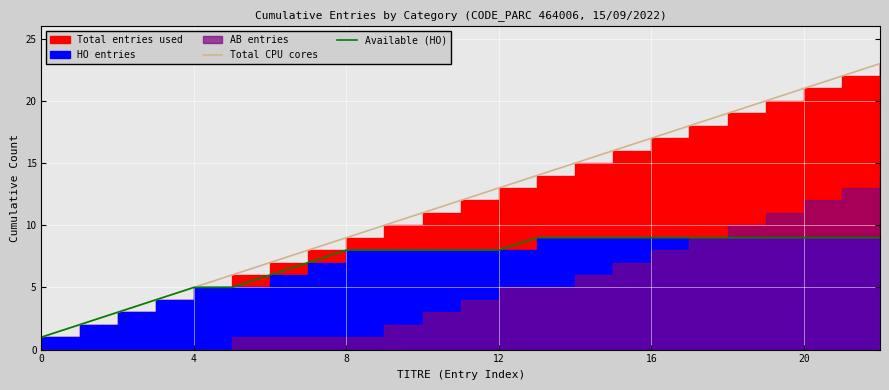

Which series has the largest total across all categories?

Total CPU cores